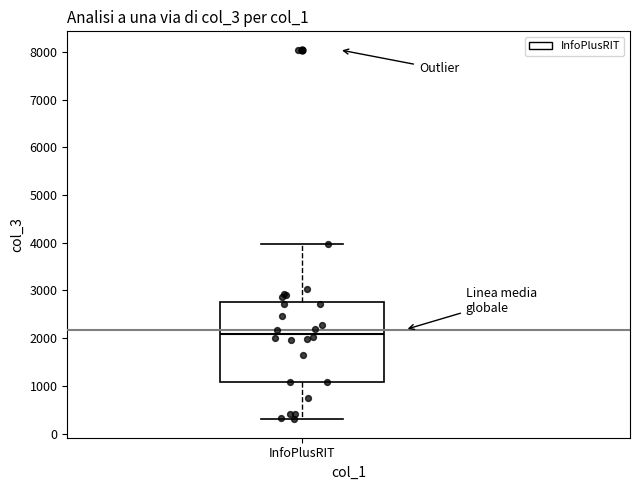

Where does the median line of the box for InfoPlusRIT sit on the y-axis? The values are not printed on the chart, so give them approximately, as read against the axis.

2100